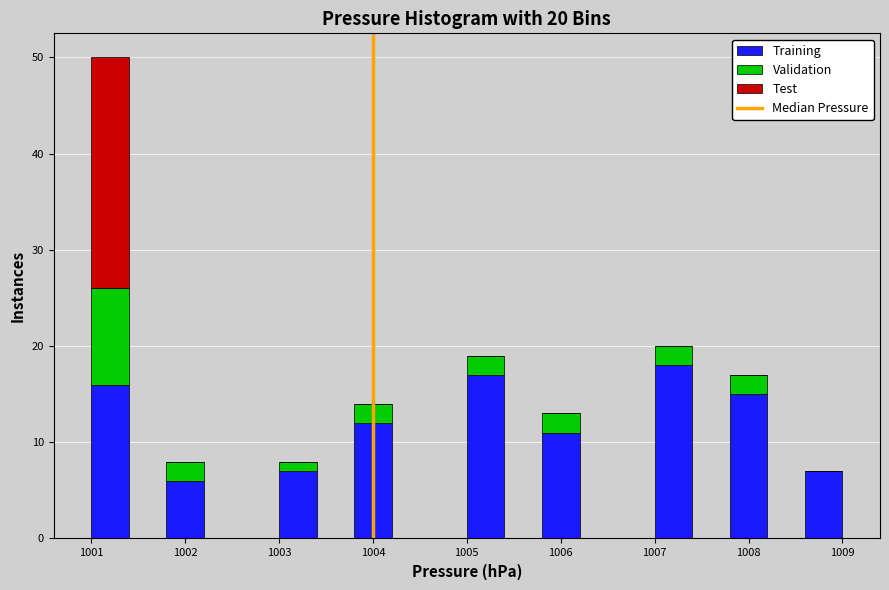

Which range on the x-axis has the tallest stacked bar (by total height)?

1001.0 to 1001.4